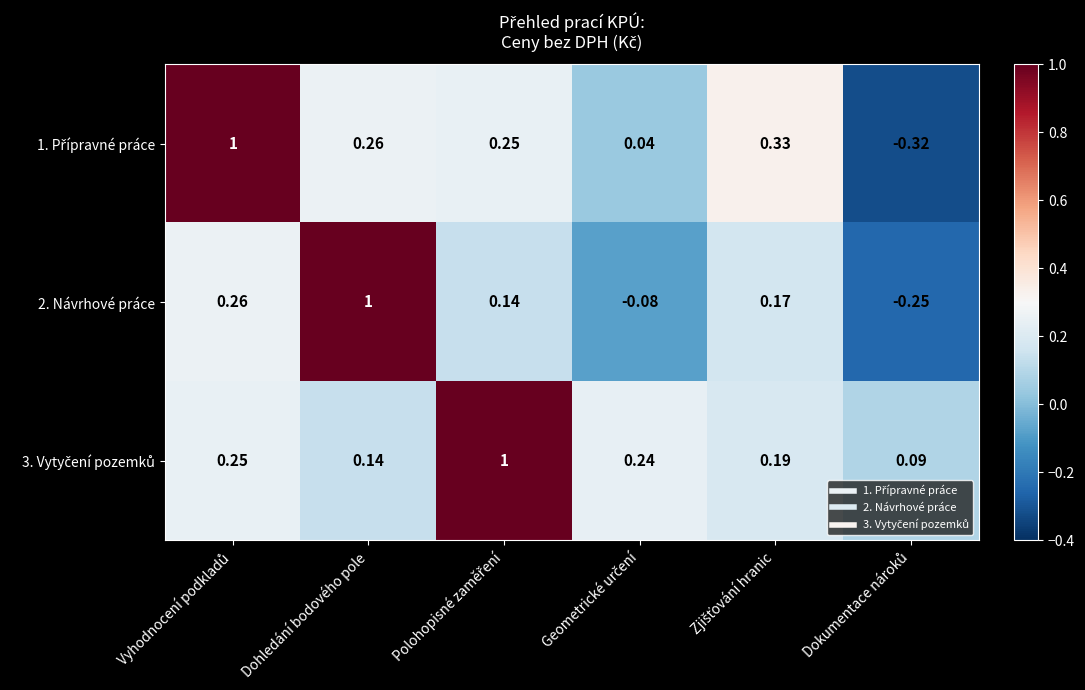

Which category has the highest value in the 2. Návrhové práce series?

Dohledání bodového pole